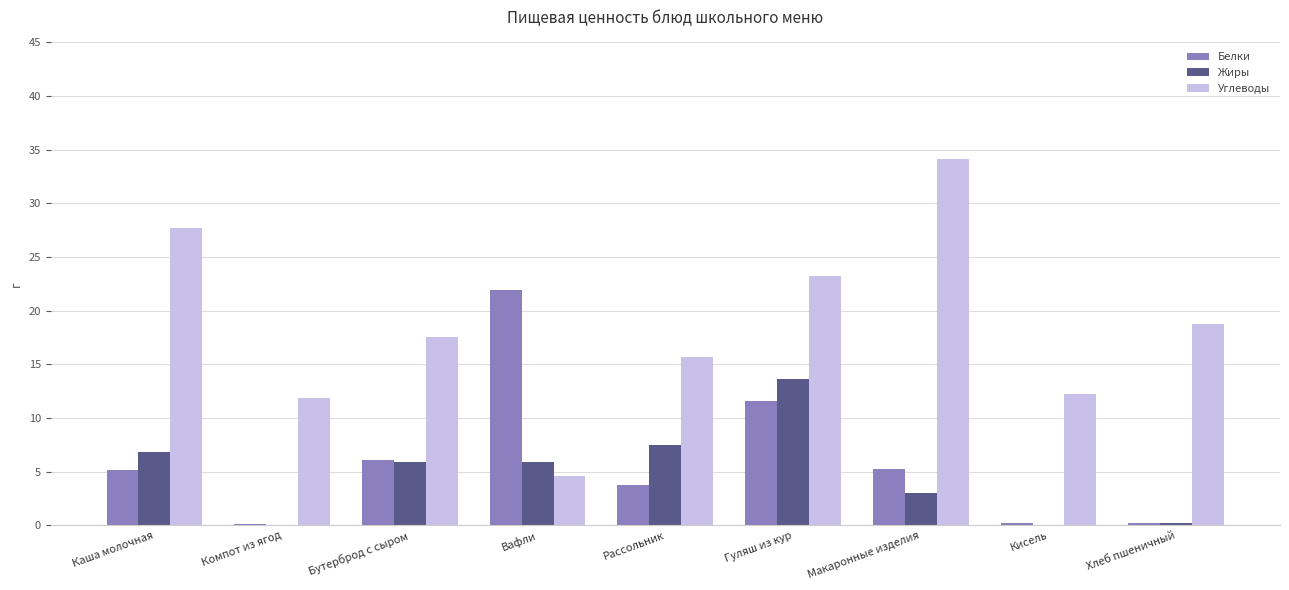

Between Компот из ягод and Хлеб пшеничный, which series saw the biggest shift?

Углеводы